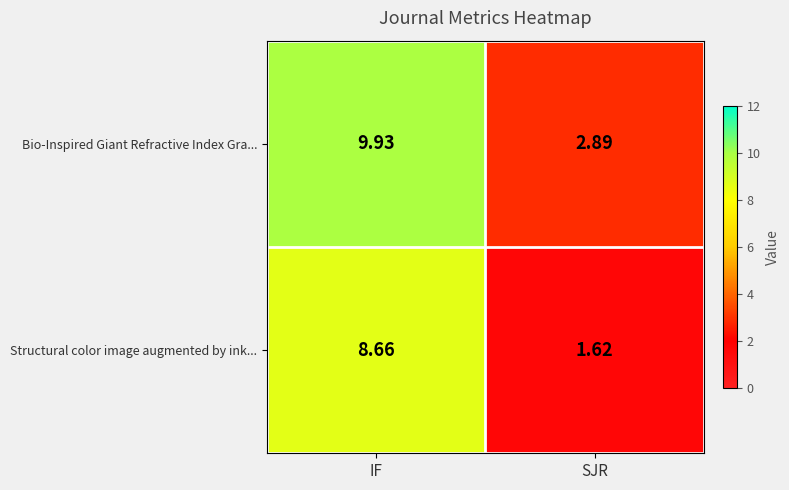

Where is Structural color image augmented by ink... nearest to the value 5?

SJR